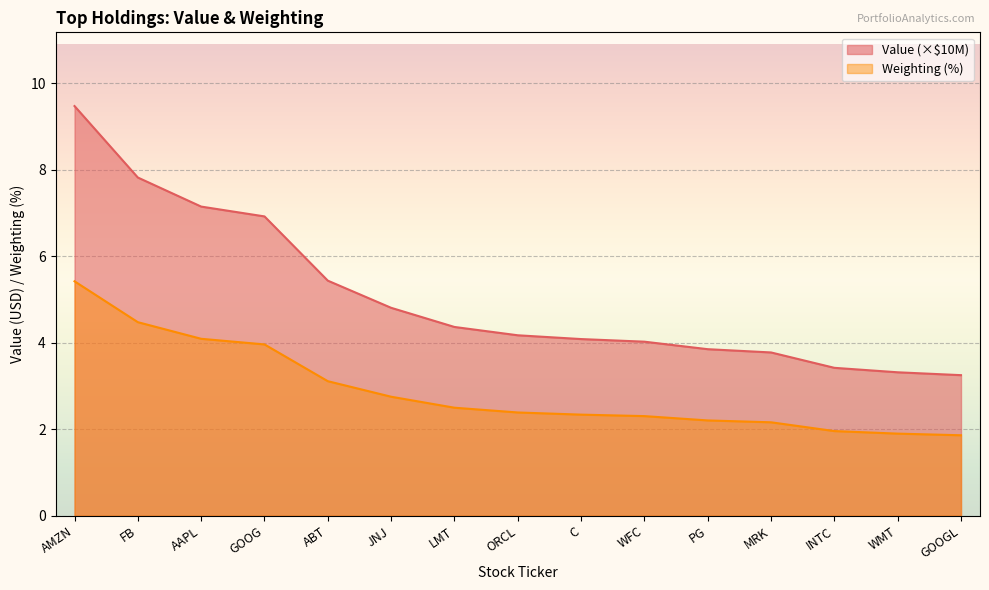

Reading left to right, list all the values displayed in this chart.

Value: 9.5	7.8	7.1	6.9	5.4	4.8	4.4	4.2	4.1	4.0	3.8	3.8	3.4	3.3	3.2
Weighting: 5.4	4.5	4.1	4.0	3.1	2.8	2.5	2.4	2.3	2.3	2.2	2.2	2.0	1.9	1.9